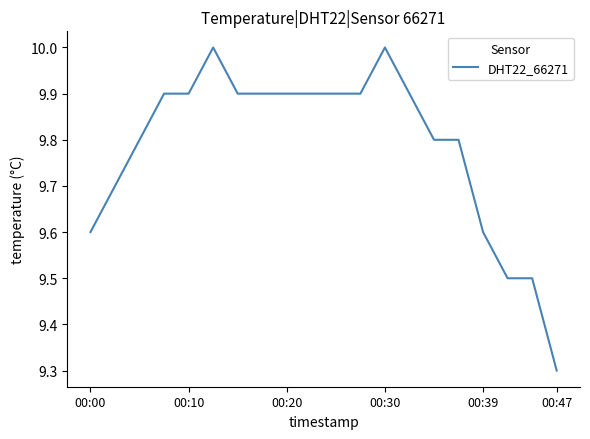

What is the difference between the maximum and minimum values?

0.7